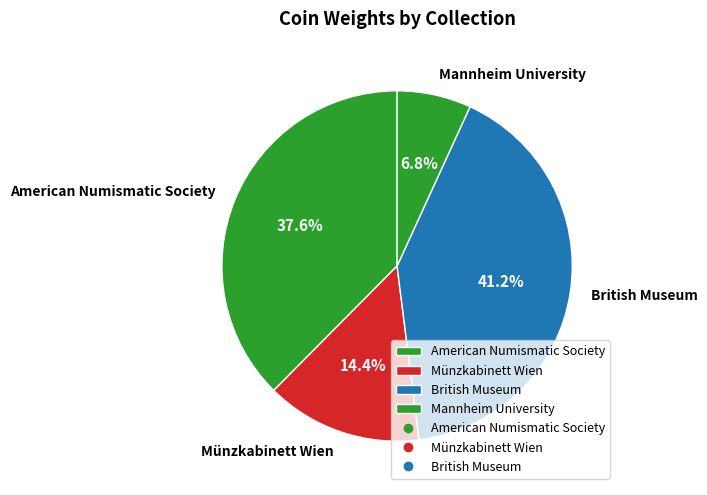

Approximately how many times larger is the value at American Numismatic Society compared to British Museum?

0.9